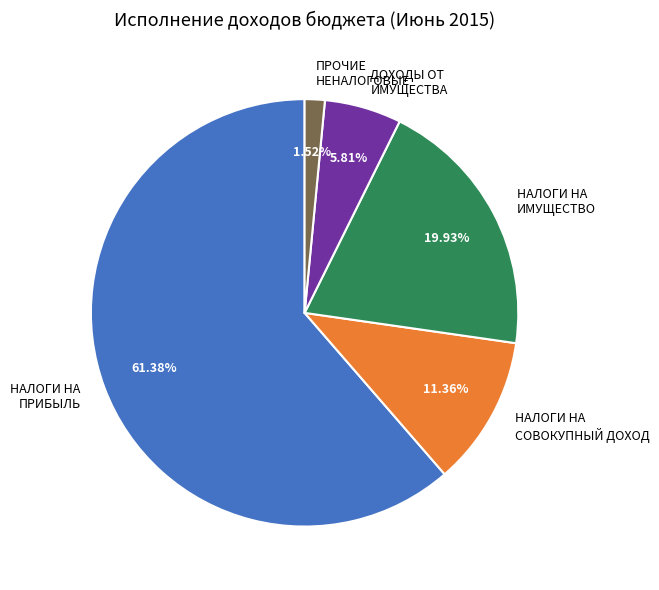

Do НАЛОГИ НА ПРИБЫЛЬ and ДОХОДЫ ОТ ИМУЩЕСТВА together represent more than half of the pie?

Yes